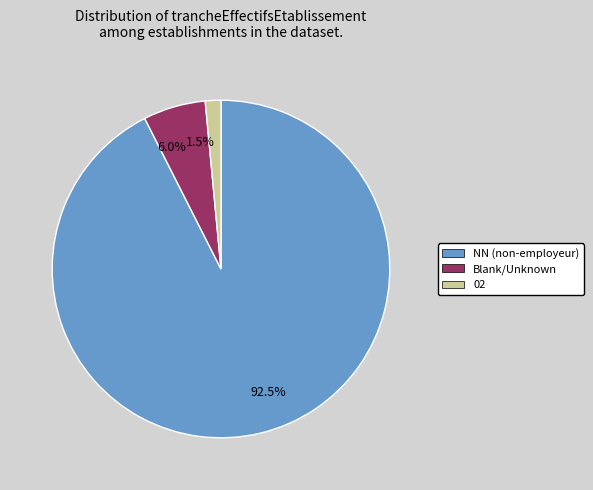

Rank the categories by value from lowest to highest.

02, Blank/Unknown, NN (non-employeur)